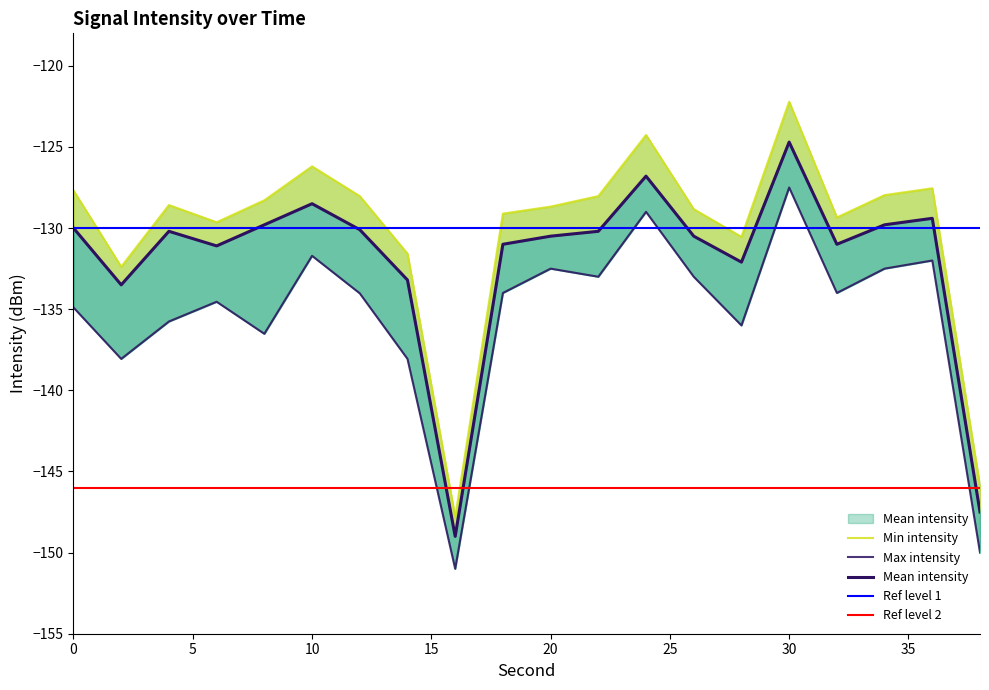

What is the lowest value of the Ref level 1 series?

-130